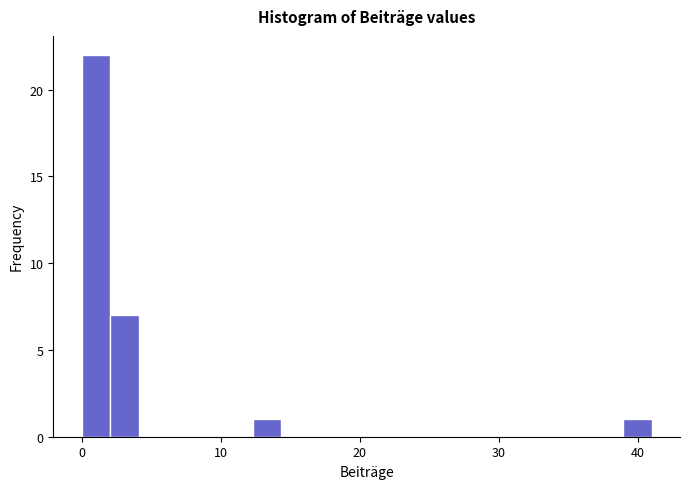

Around what value on the x-axis is the tallest bar? Give the approximate position of its centre, as read against the axis.

1